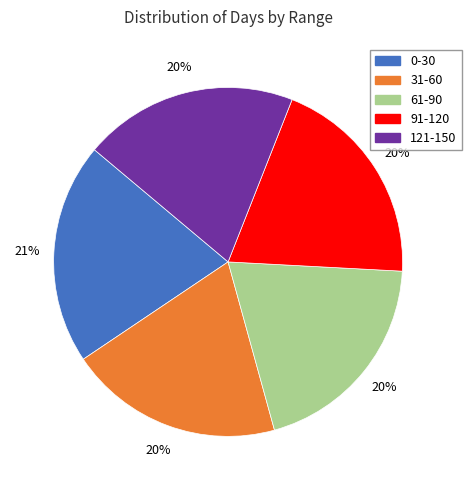

Is the sum of 0-30 and 91-120 greater than half?

No